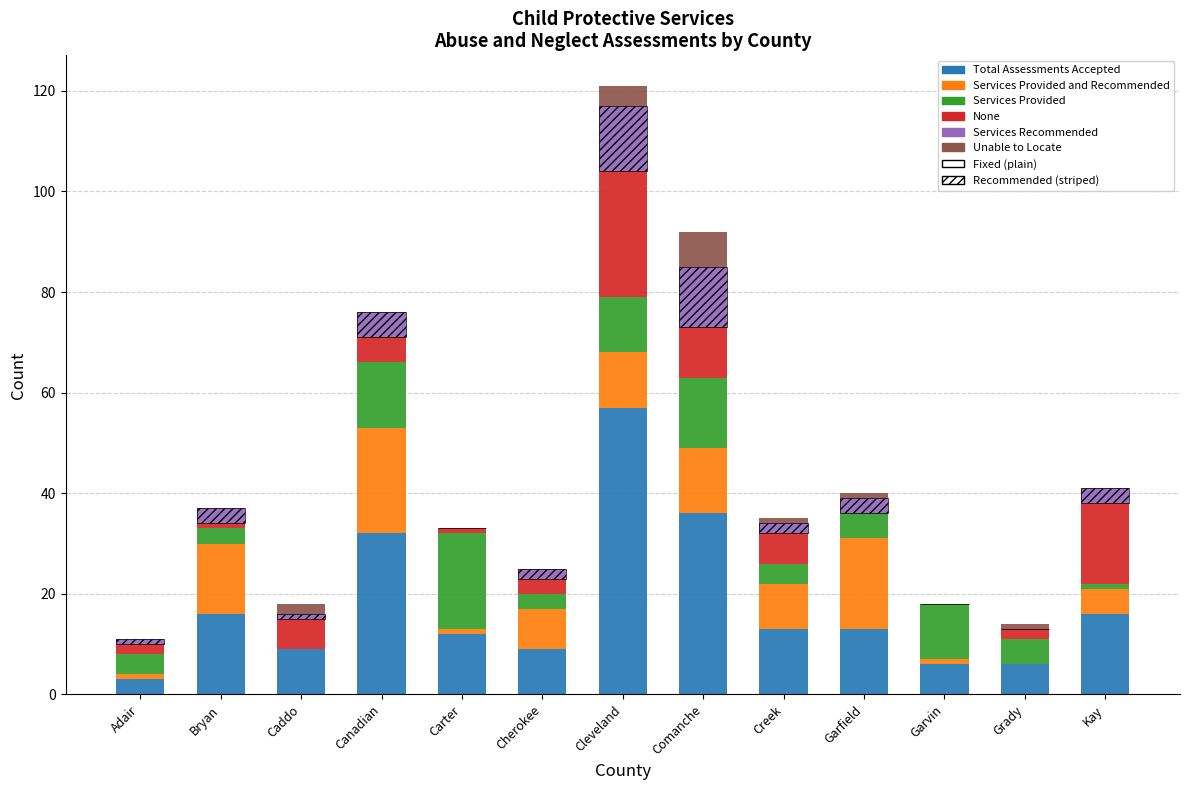

Reading left to right, what are all the values shown in this chart?

Total Assessments Accepted: 3	16	9	32	12	9	57	36	13	13	6	6	16
Services Provided and Recommended: 1	14	0	21	1	8	11	13	9	18	1	0	5
Services Provided: 4	3	0	13	19	3	11	14	4	5	11	5	1
None: 2	1	6	5	1	3	25	10	6	0	0	2	16
Services Recommended: 1	3	1	5	0	2	13	12	2	3	0	0	3
Unable to Locate: 0	0	2	0	0	0	4	7	1	1	0	1	0